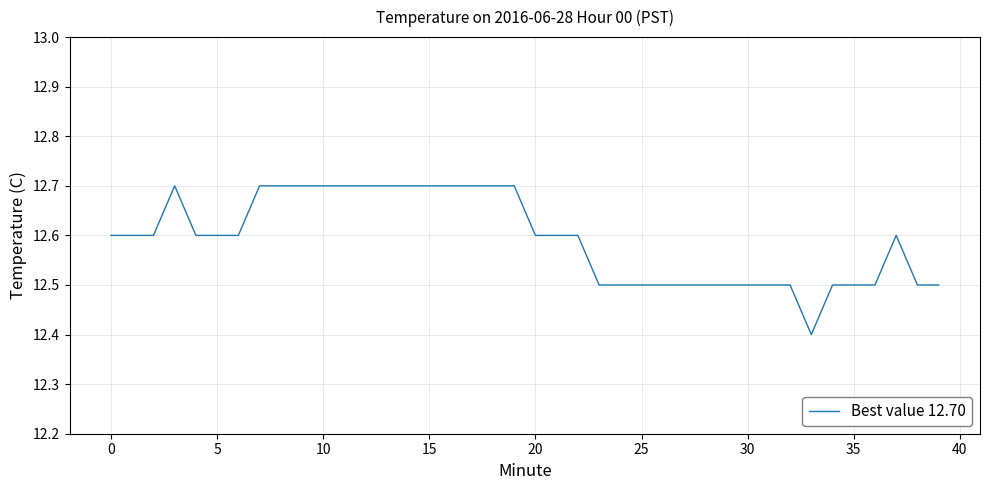

How many categories are shown in the chart?

40